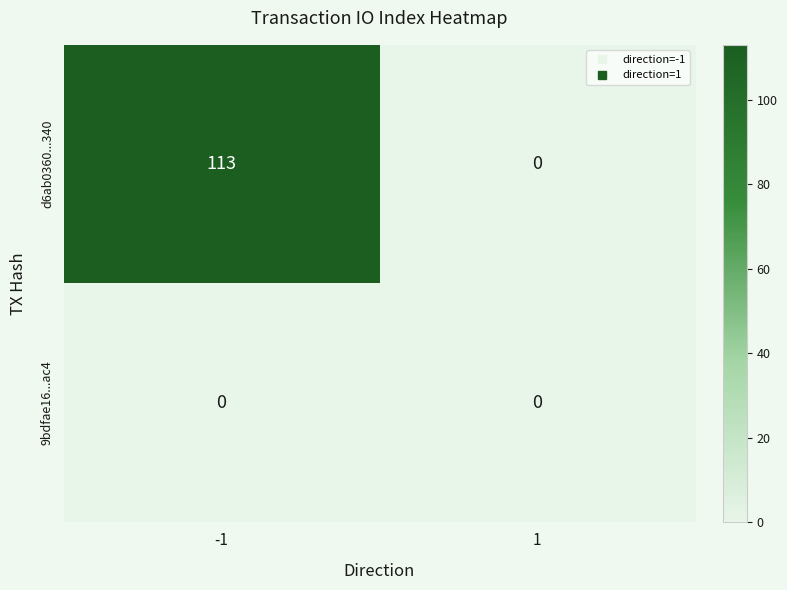

At how many categories does at least one series exceed 97?

1